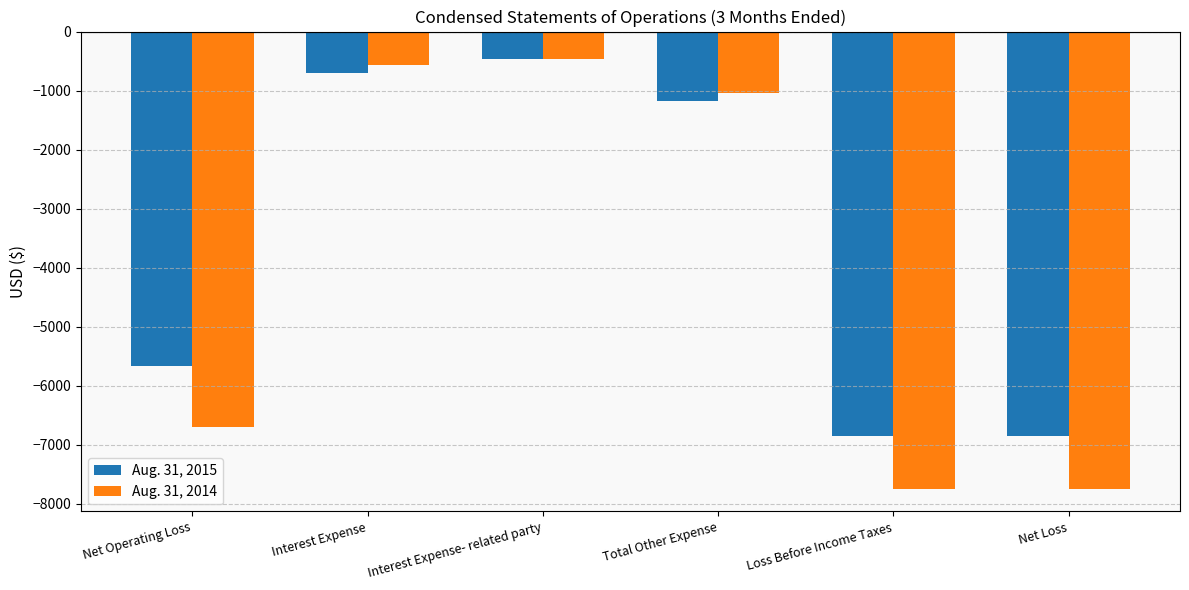

The value of Aug. 31, 2015 at Interest Expense- related party is -782. True or false?

False